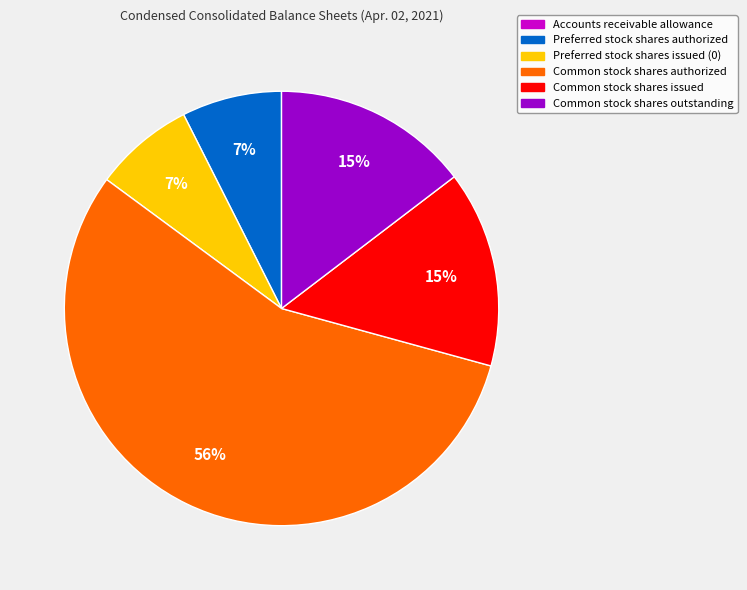

Which slice is the largest?

Common stock shares authorized